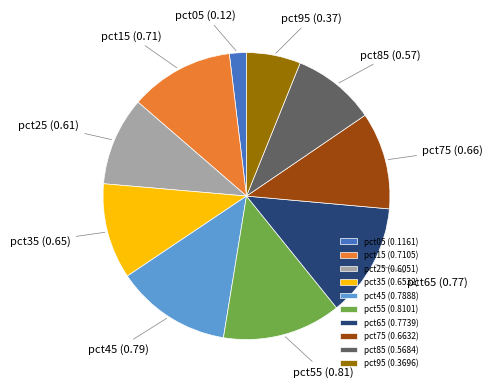

Does any single category account for the majority?

No